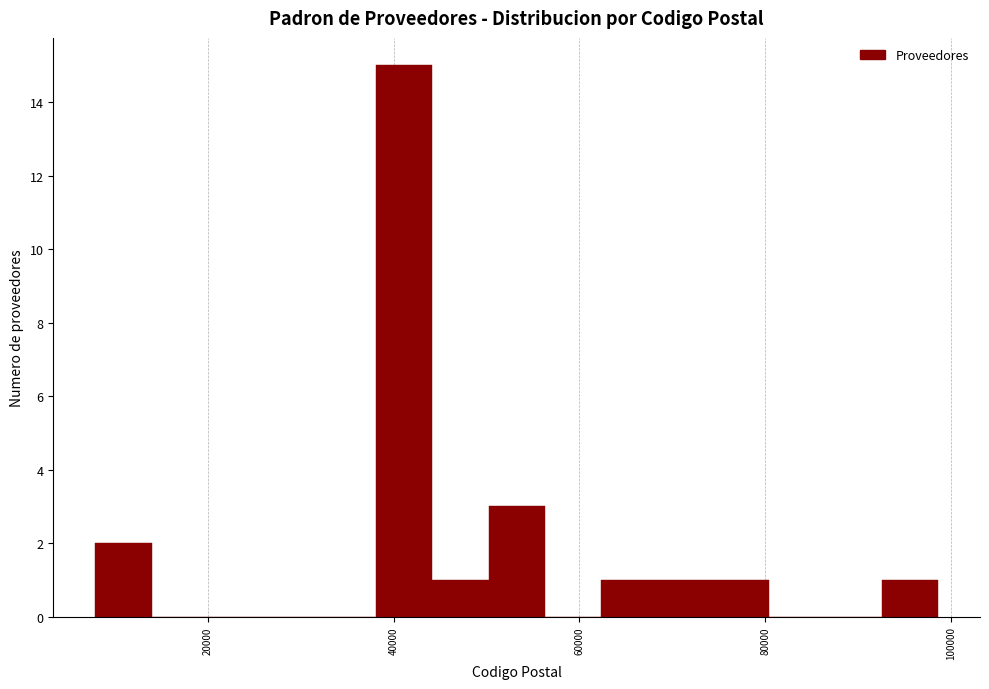

Read against the x-axis, roughly where is the centre of the tallest bar?

42000